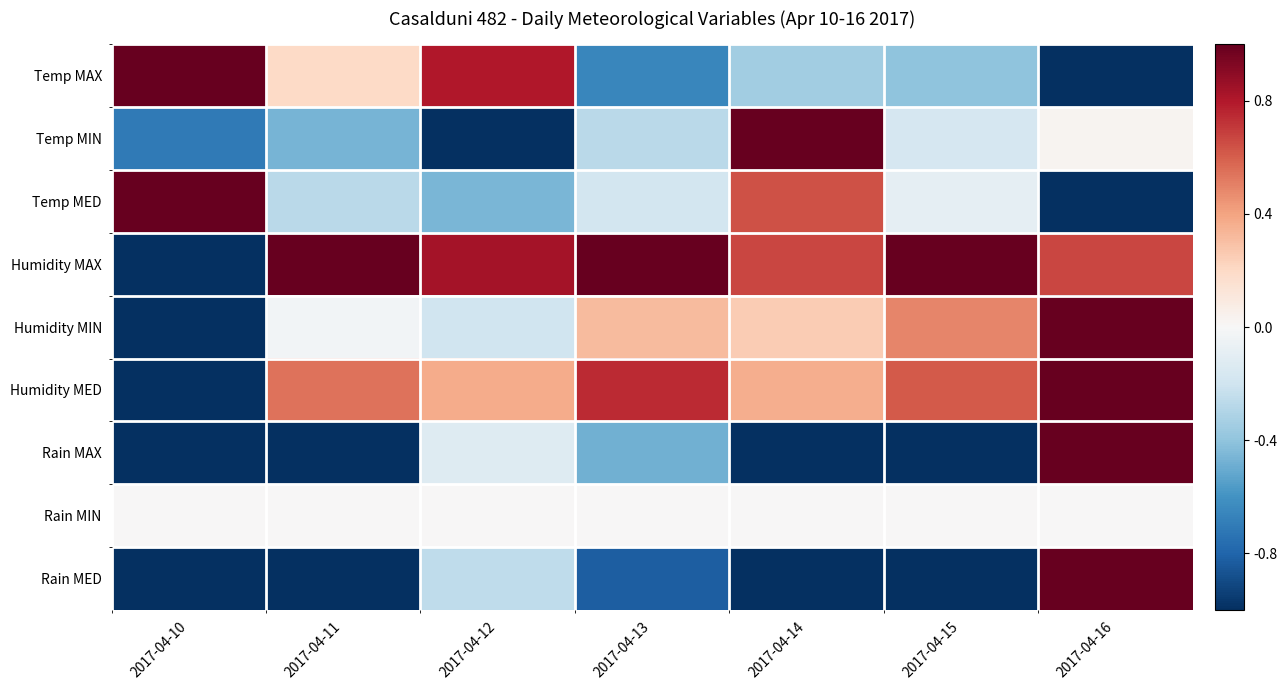

How many data points does each series have?

7